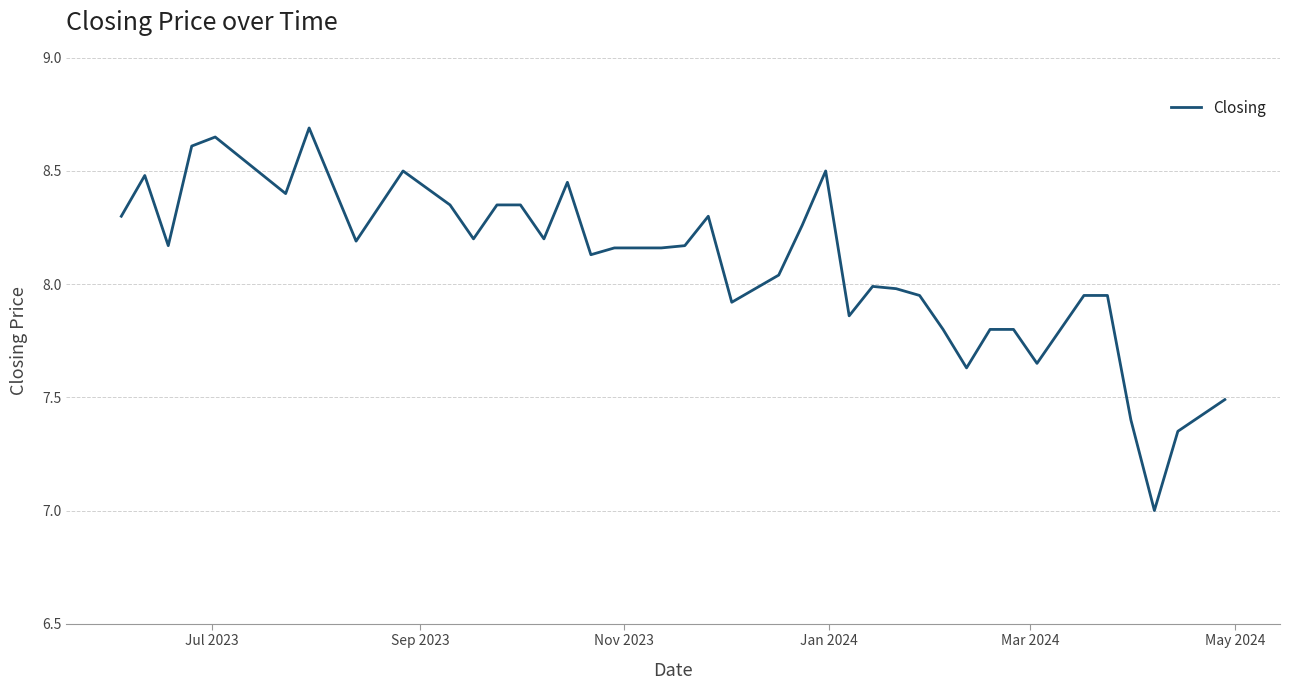

How many series are shown in this chart?

1